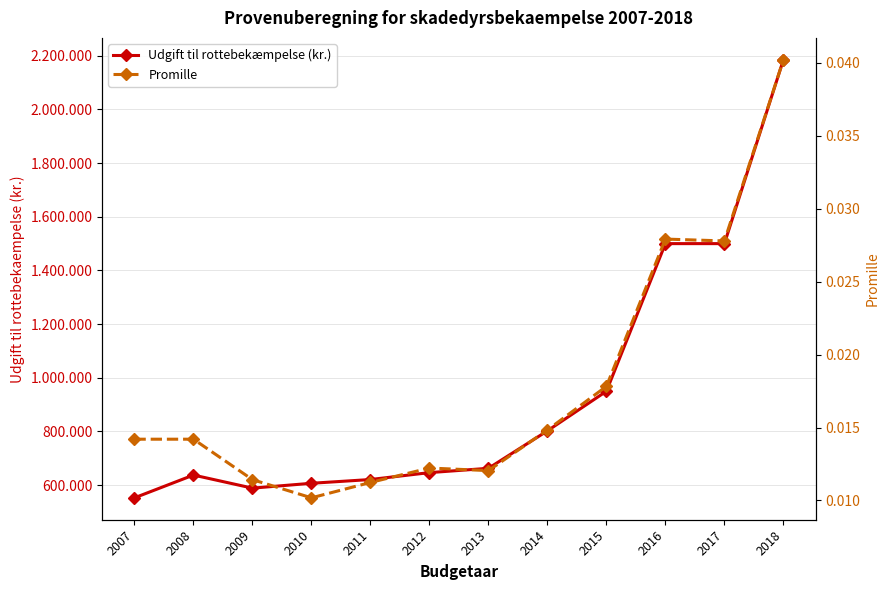

Reading left to right, extract all data points from this chart.

Udgift til rottebekæmpelse (kr.): 552771.8	637619.7	588885.0	607000.0	620980.0	646730.0	662803.1	802425.0	950000.0	1500000.0	1500000.0	2185000.0
Promille: 0.0	0.0	0.0	0.0	0.0	0.0	0.0	0.0	0.0	0.0	0.0	0.0